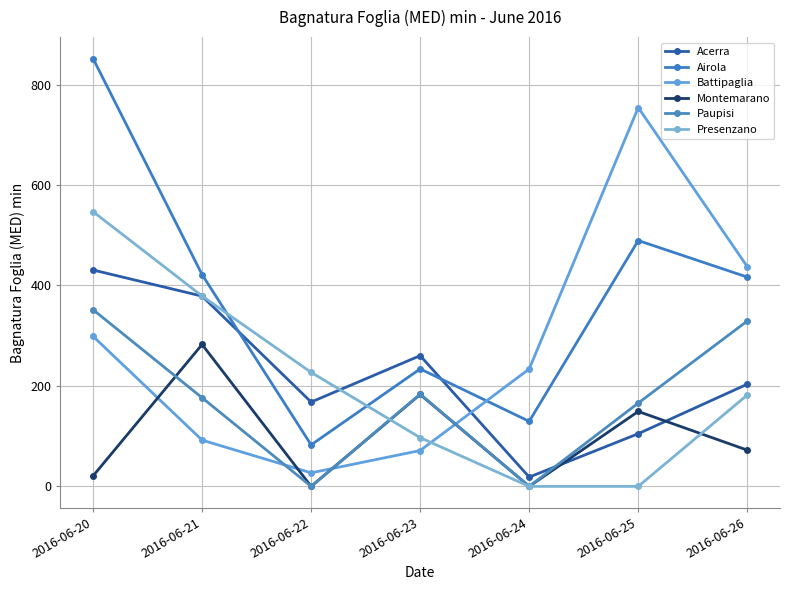

Where is Paupisi nearest to the value 175?

2016-06-21